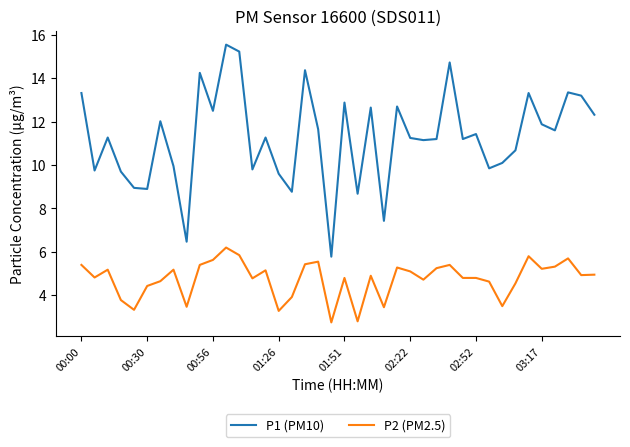

Which series has the widest spread of values?

P1 (PM10)